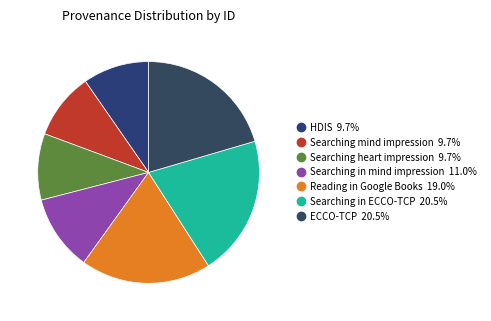

To the nearest percent, what is the difference between the largest and smallest slice percentages?

11%